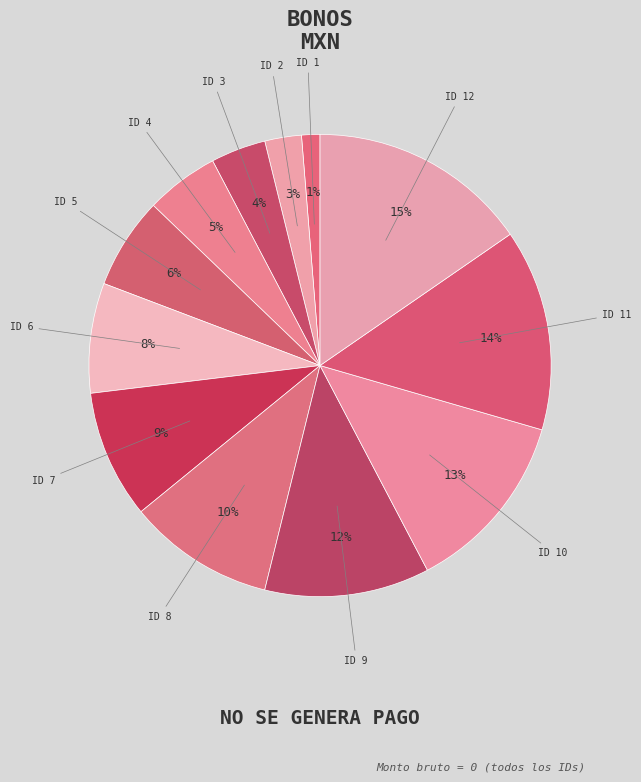

What is the smallest slice in the pie chart?

1